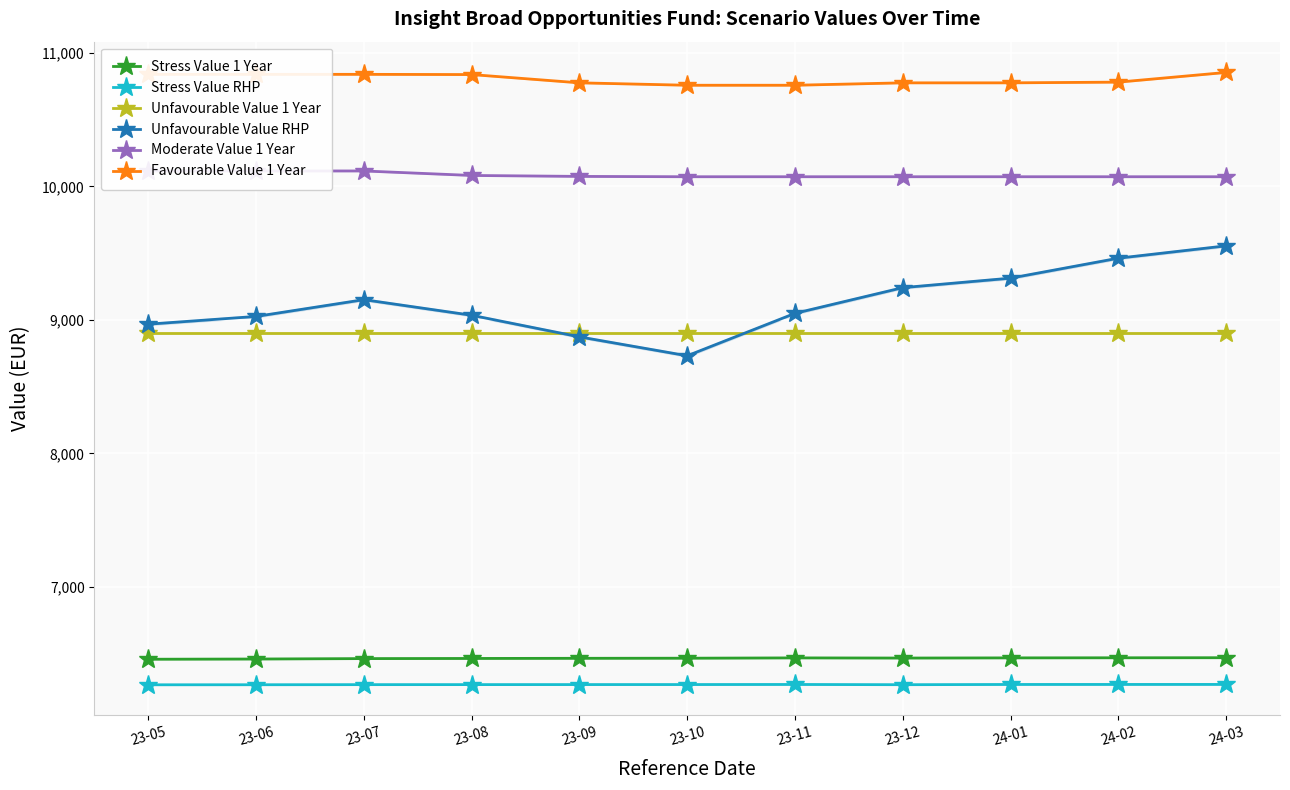

Reading right to left, extract all data points from this chart.

Stress Value 1 Year: 6470.8	6470.3	6469.6	6468.3	6469.5	6467.2	6466.5	6465.3	6464.2	6461.1	6459.5
Stress Value RHP: 6270.8	6270.7	6270.6	6268.8	6270.6	6270.0	6269.7	6269.5	6269.3	6268.5	6268.1
Unfavourable Value 1 Year: 8905.7	8905.7	8905.7	8905.7	8905.7	8905.7	8905.7	8905.7	8905.7	8905.7	8905.7
Unfavourable Value RHP: 9554.7	9462.3	9312.8	9241.7	9049.4	8731.6	8873.1	9034.9	9151.7	9026.2	8968.1
Moderate Value 1 Year: 10072.1	10072.1	10072.1	10072.1	10072.1	10072.1	10074.6	10081.6	10115.4	10115.4	10115.4
Favourable Value 1 Year: 10853.0	10780.4	10775.2	10775.2	10757.1	10757.1	10775.2	10837.1	10838.8	10838.8	10838.8